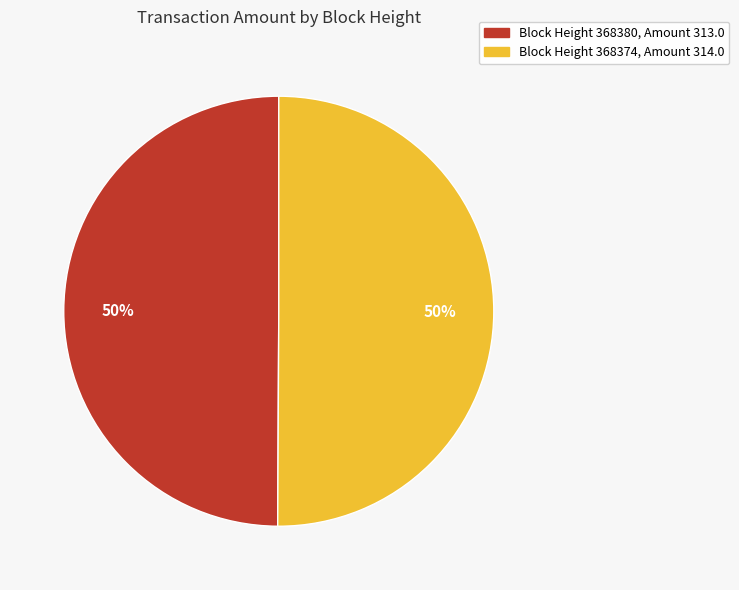

To the nearest percent, what is the average slice percentage?

50%